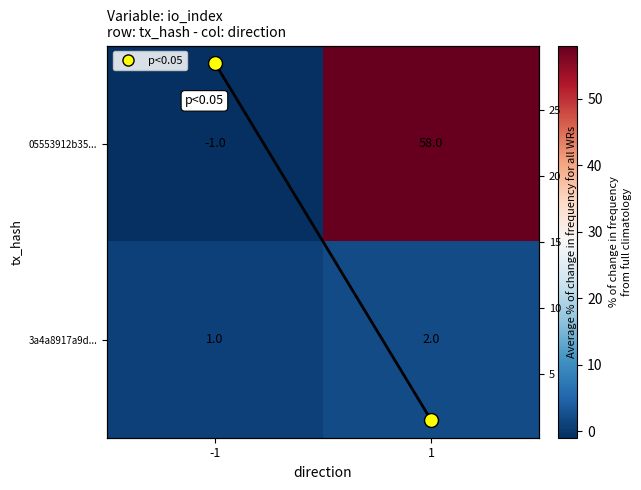

How many data points in Average % of change in frequency for all WRs are above 28?

1